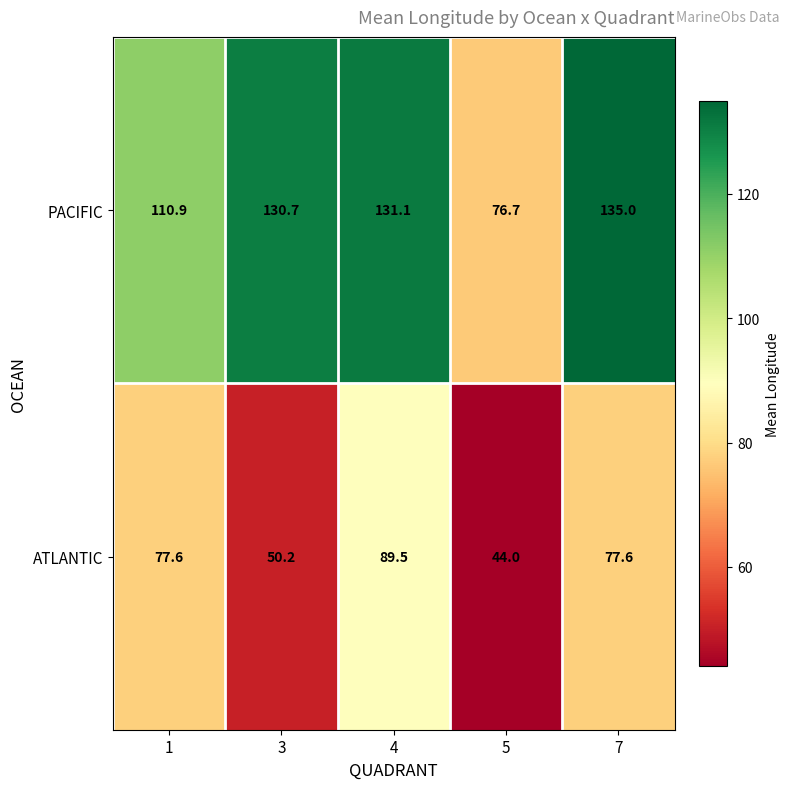

What is the sum of all PACIFIC values?

584.4